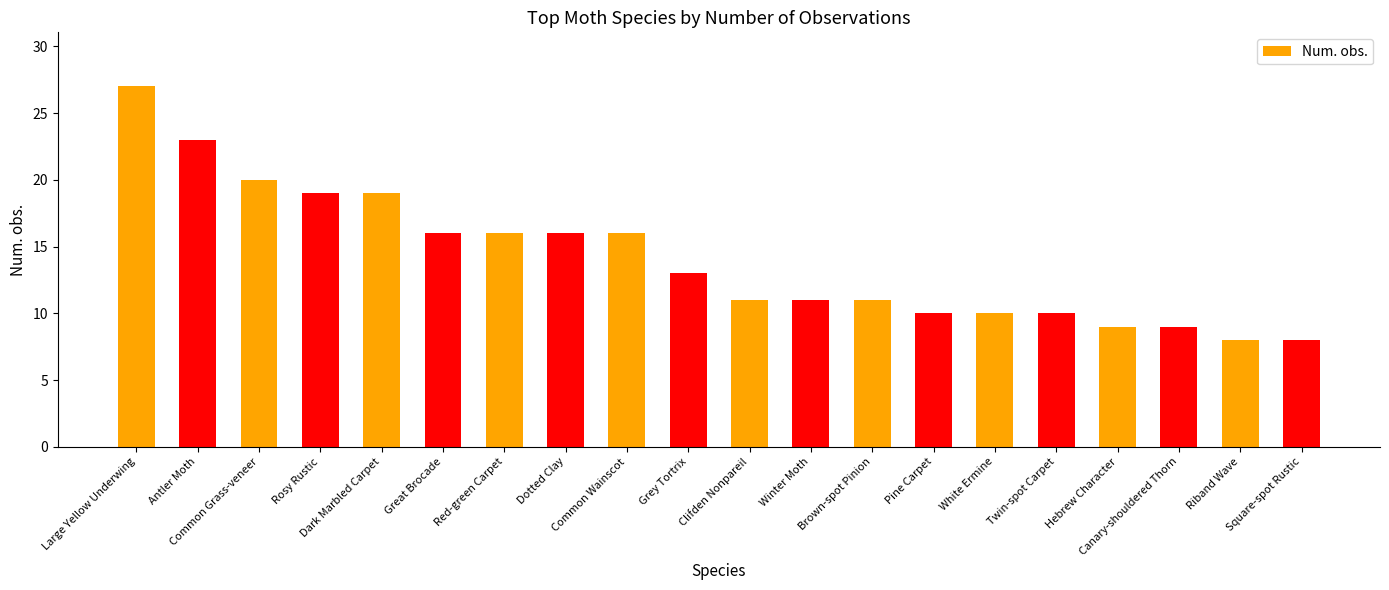

What position from the left is Grey Tortrix?

10